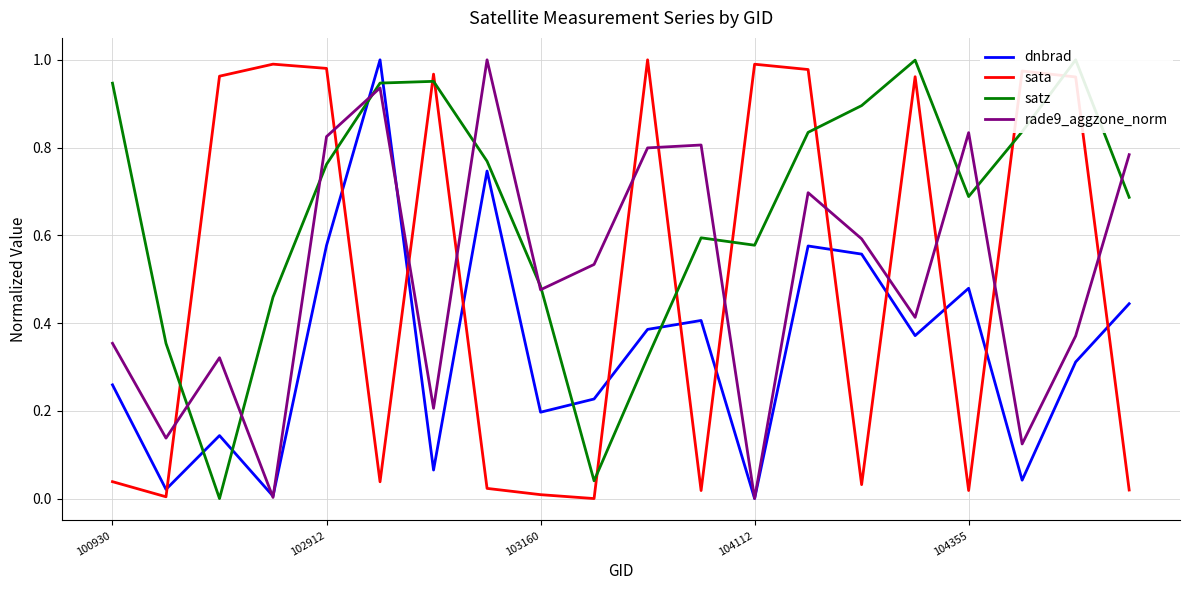

After their last crossing, which series has the higher values: sata or dnbrad?

dnbrad